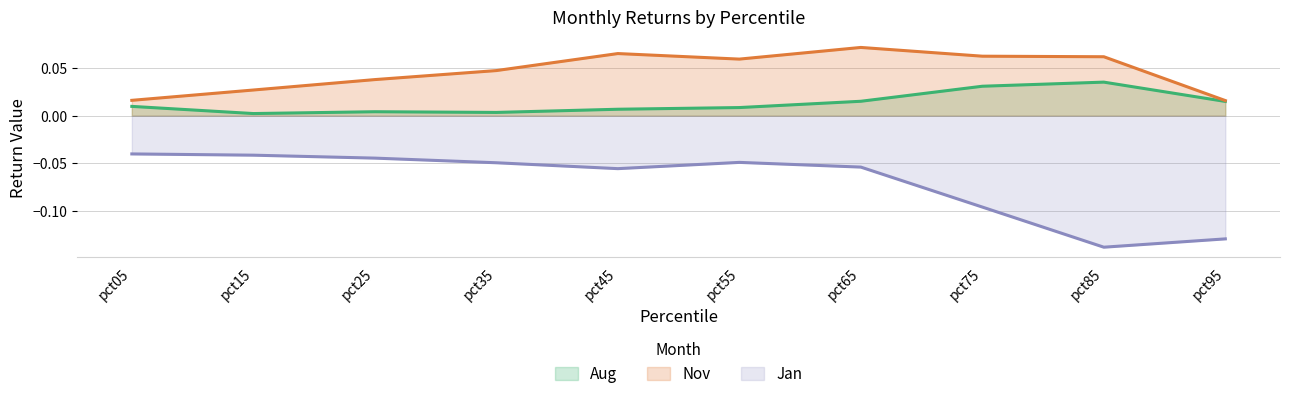

What is the value of the Nov point at the 5th from the left?

0.1